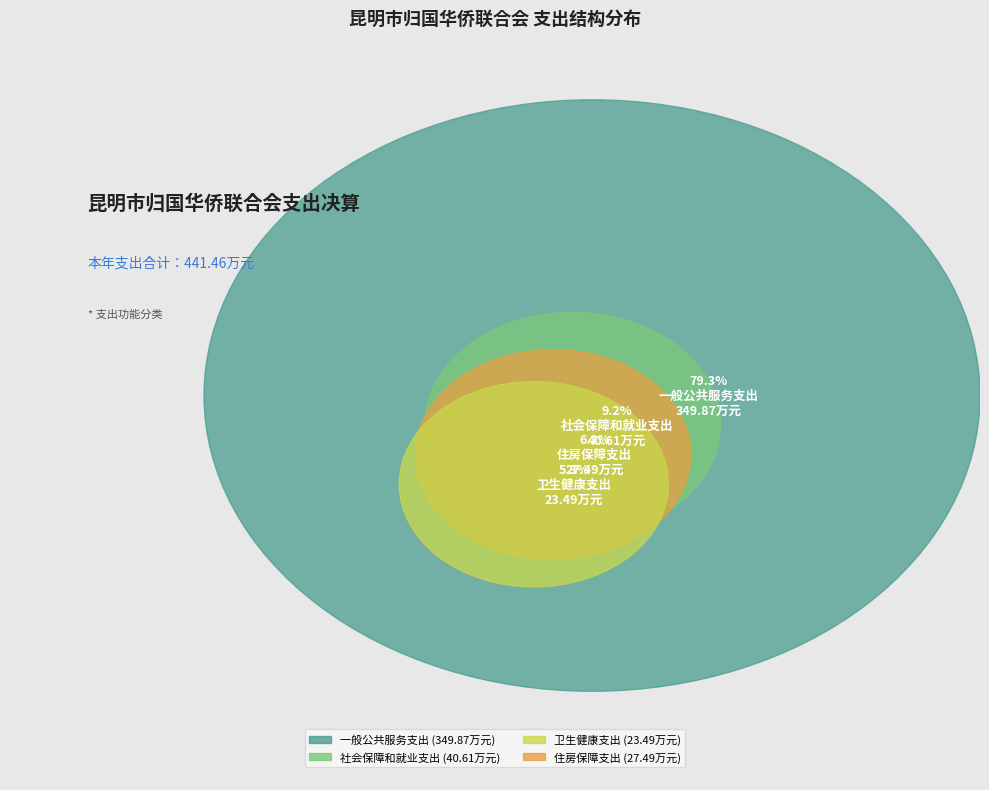

The 住房保障支出 slice represents 6% of the pie. True or false?

True